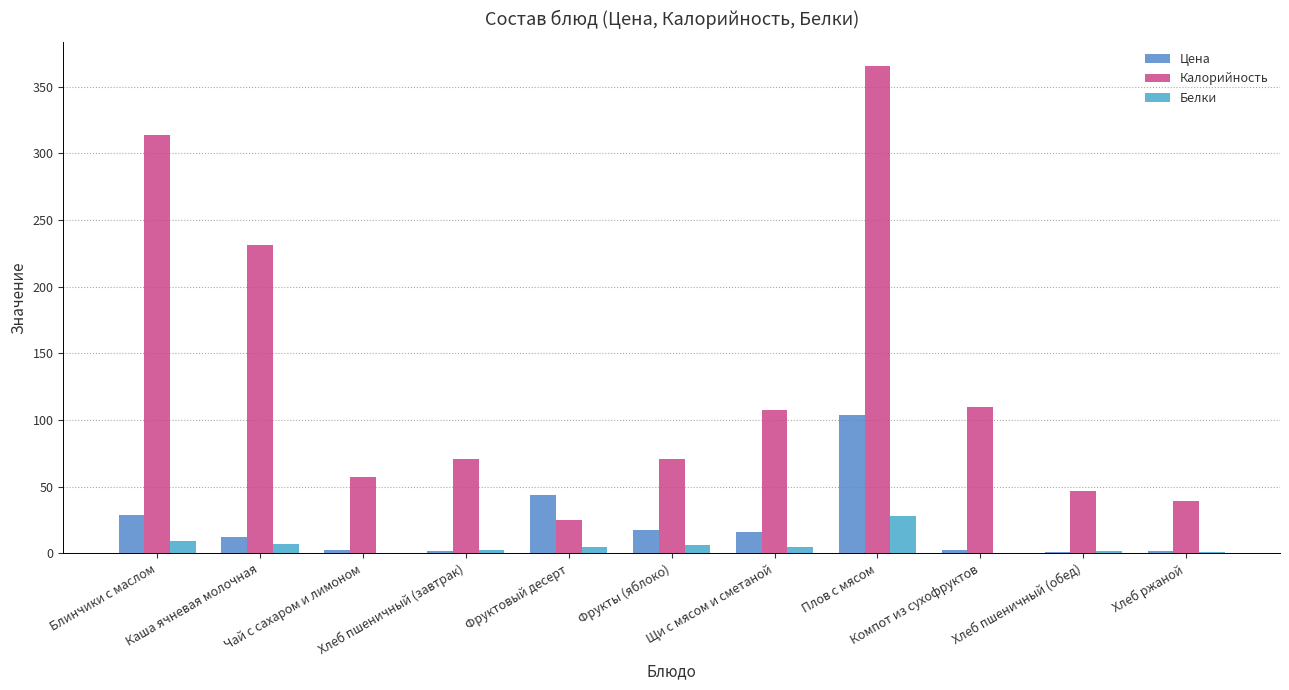

What position from the right is Хлеб пшеничный (завтрак)?

8